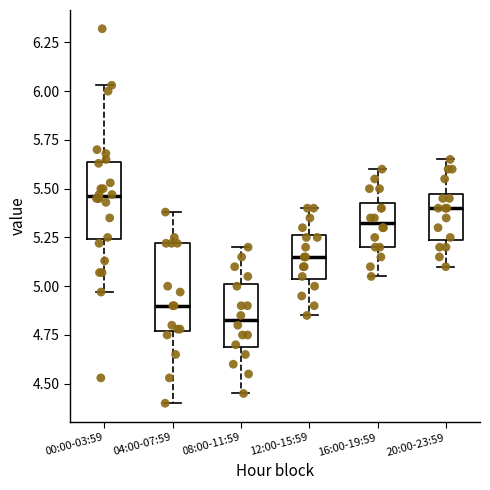

Where does the upper whisker of the box for 20:00-23:59 end on the y-axis? The values are not printed on the chart, so give them approximately, as read against the axis.

5.65